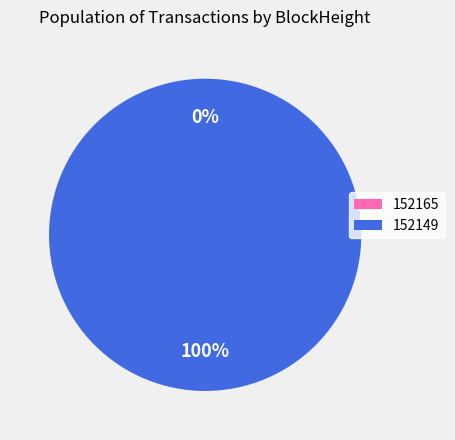

Which category has the biggest portion of the pie?

152149